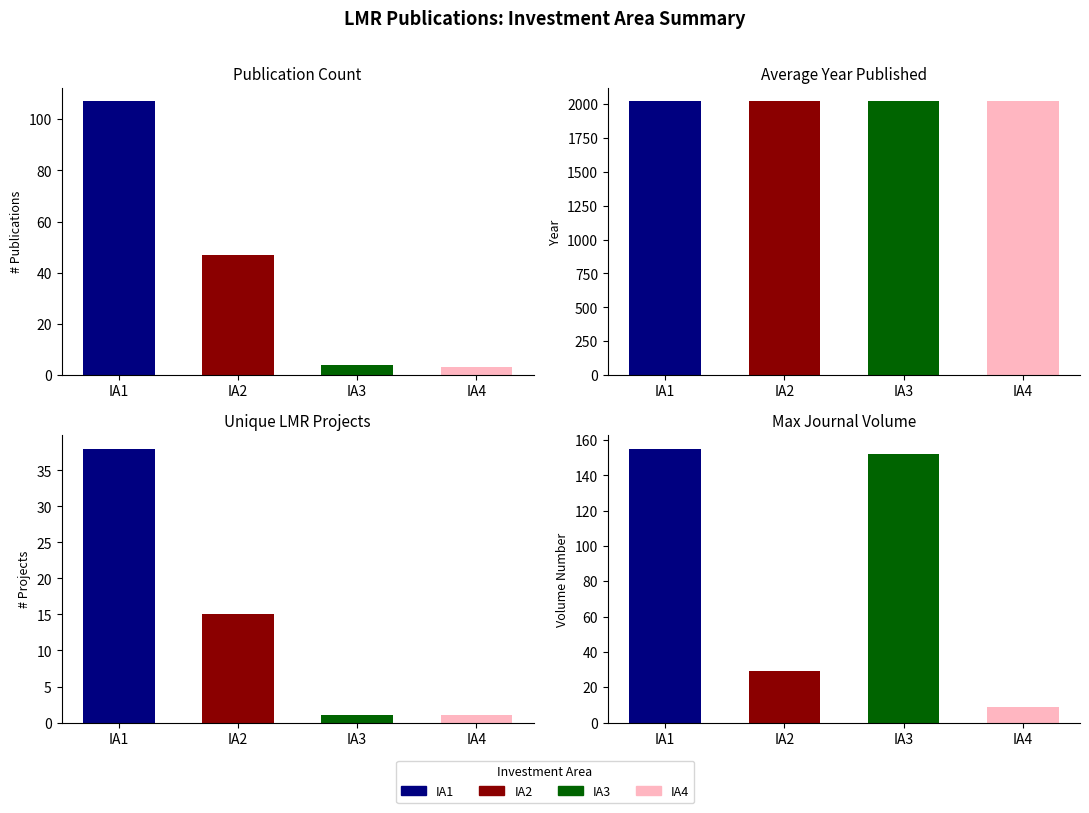

What is the difference between the Max Volume values at IA3 and IA1?

3